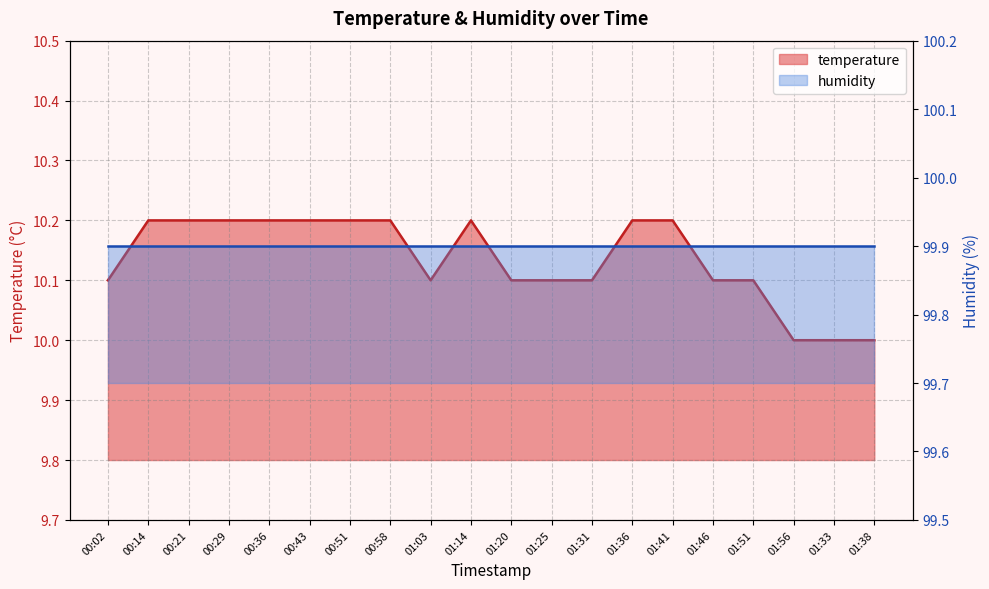

At which category does the data reach its first local peak?

01:14